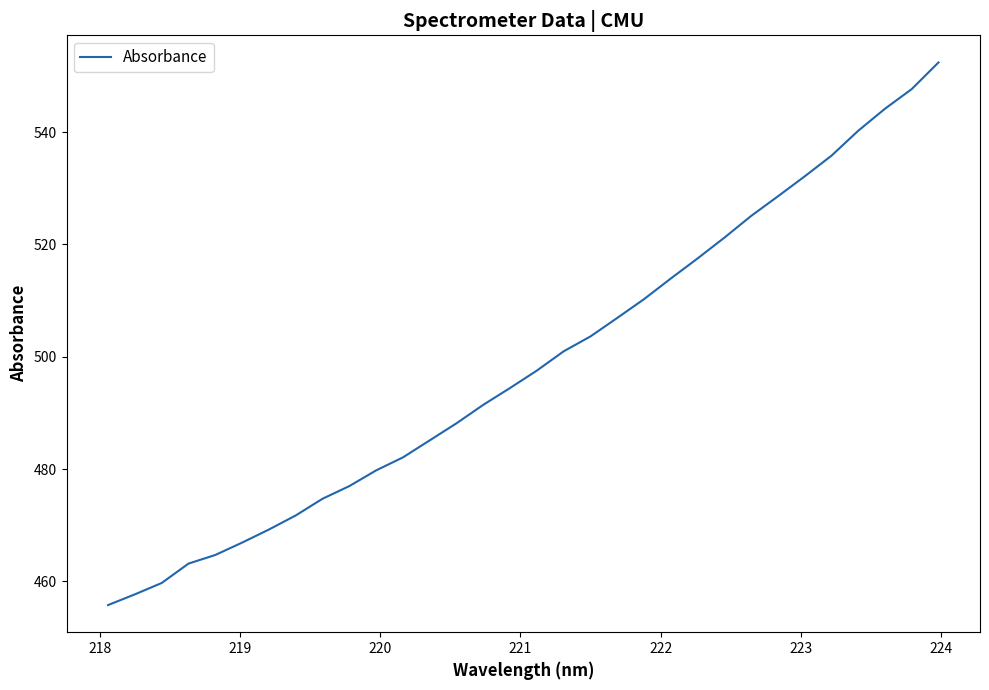

What is the maximum value shown in the chart?

552.4